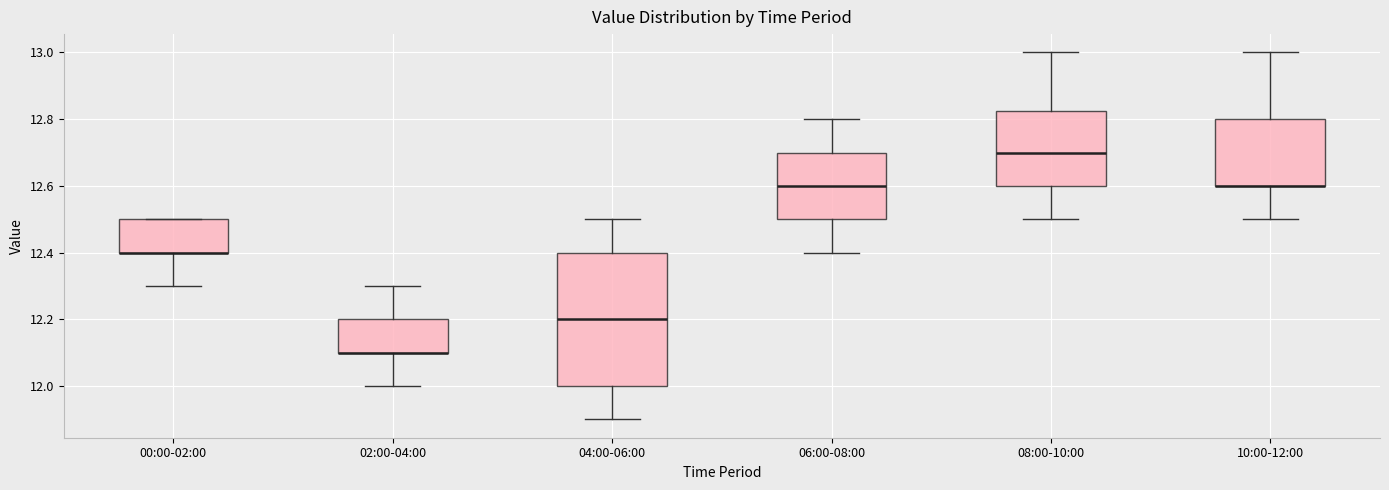

Which box is the tallest, from its lower edge to its upper edge?

04:00-06:00